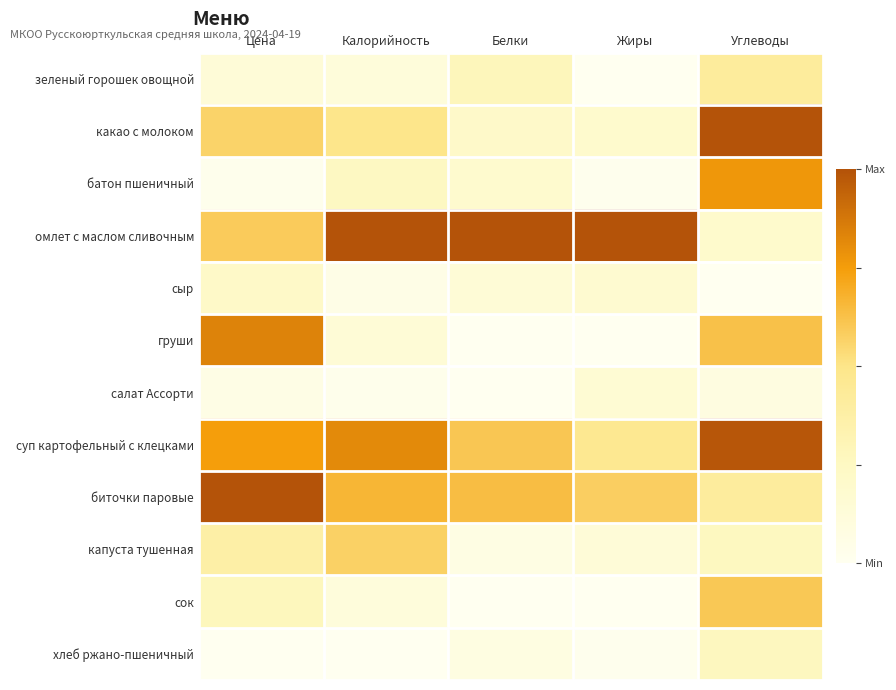

Reading left to right, transcribe all the data shown in this chart.

зеленый горошек овощной: Цена=0.1	Калорийность=0.1	Белки=0.3	Жиры=0.0	Углеводы=0.4
какао с молоком: Цена=0.6	Калорийность=0.5	Белки=0.2	Жиры=0.2	Углеводы=1.0
батон пшеничный: Цена=0.0	Калорийность=0.3	Белки=0.2	Жиры=0.0	Углеводы=0.8
омлет с маслом сливочным: Цена=0.6	Калорийность=1.0	Белки=1.0	Жиры=1.0	Углеводы=0.2
сыр: Цена=0.2	Калорийность=0.1	Белки=0.1	Жиры=0.2	Углеводы=0.0
груши: Цена=0.8	Калорийность=0.1	Белки=0.0	Жиры=0.0	Углеводы=0.6
салат Ассорти: Цена=0.1	Калорийность=0.0	Белки=0.0	Жиры=0.2	Углеводы=0.1
суп картофельный с клецками: Цена=0.7	Калорийность=0.8	Белки=0.6	Жиры=0.5	Углеводы=1.0
биточки паровые: Цена=1.0	Калорийность=0.7	Белки=0.6	Жиры=0.6	Углеводы=0.4
капуста тушенная: Цена=0.4	Калорийность=0.6	Белки=0.1	Жиры=0.1	Углеводы=0.3
сок: Цена=0.3	Калорийность=0.1	Белки=0.0	Жиры=0.0	Углеводы=0.6
хлеб ржано-пшеничный: Цена=0.0	Калорийность=0.0	Белки=0.1	Жиры=0.0	Углеводы=0.3